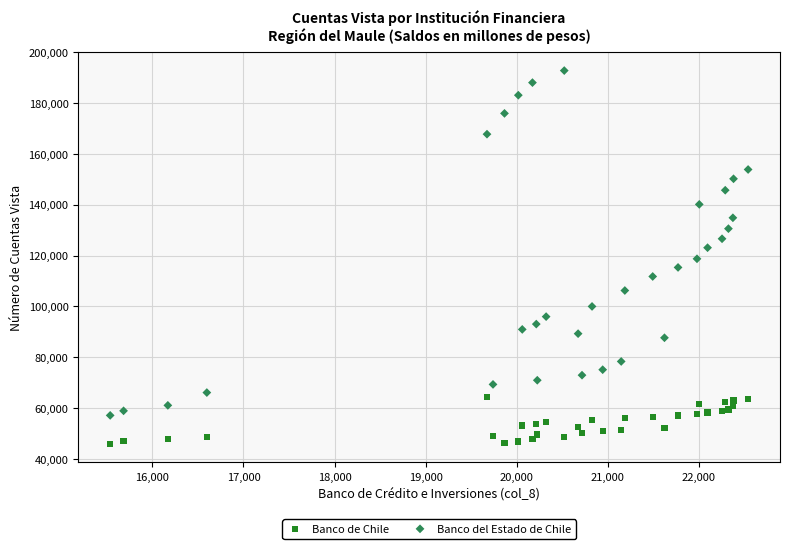

Which series reaches the minimum Y coordinate?

Banco de Chile